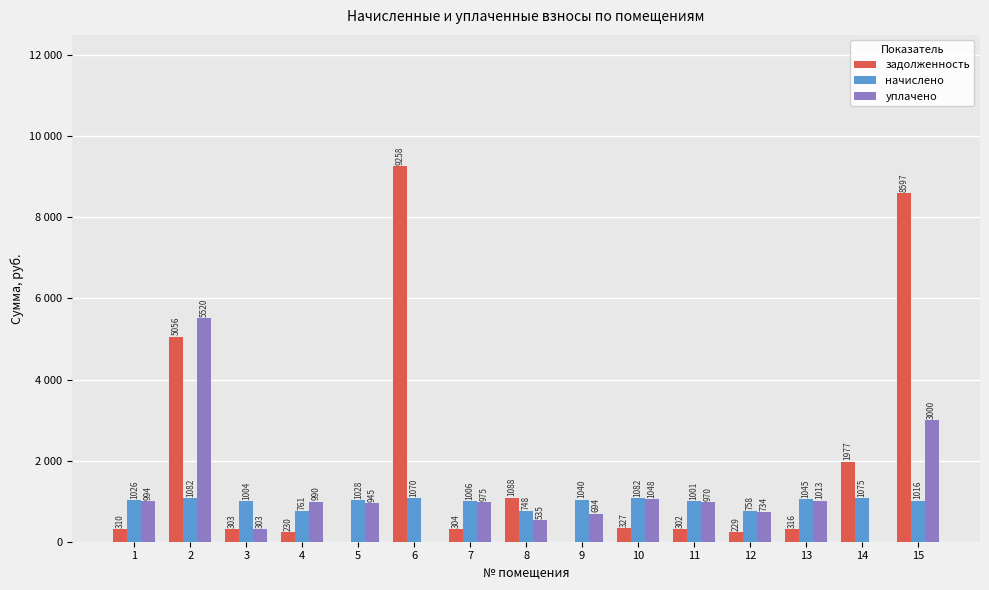

Which has a higher value, 6 or 13?

6